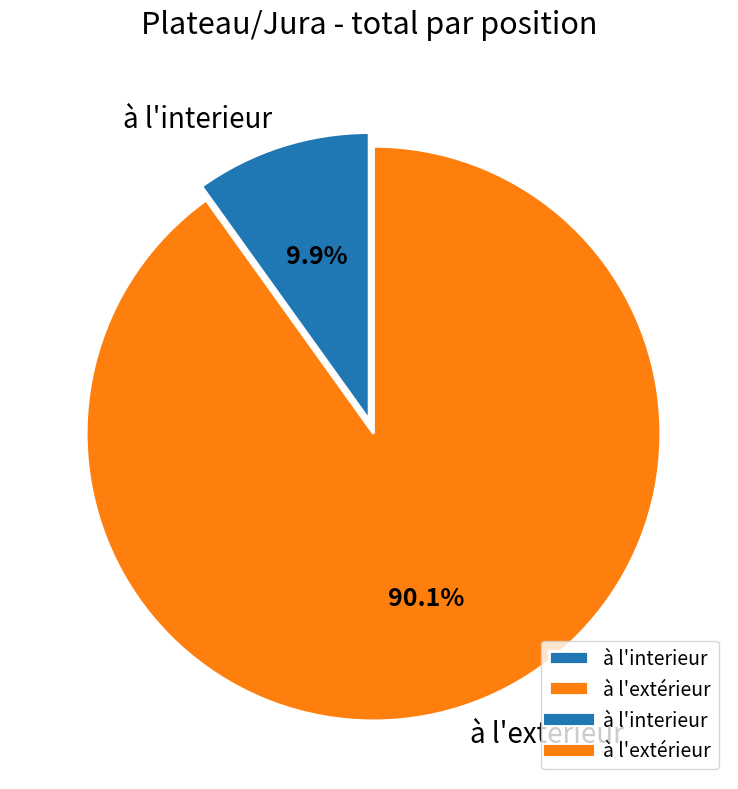

Is the sum of à l'extérieur and à l'interieur greater than half?

Yes